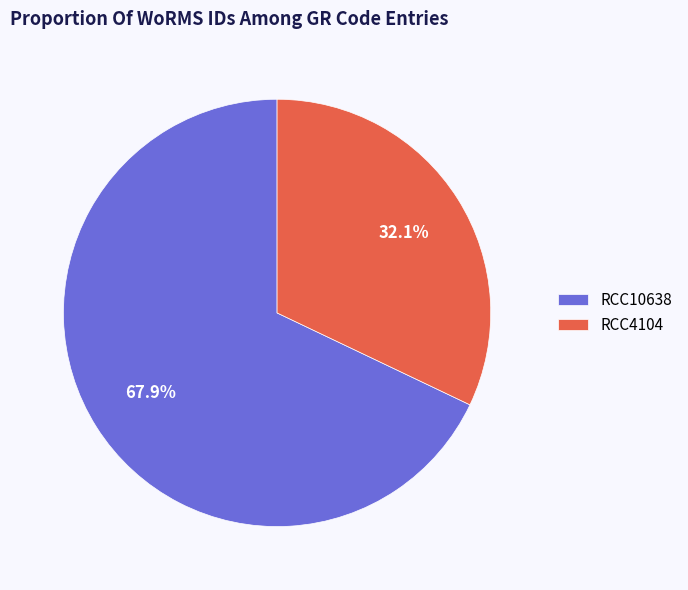

What percentage do RCC10638 and RCC4104 together represent?

100.0%